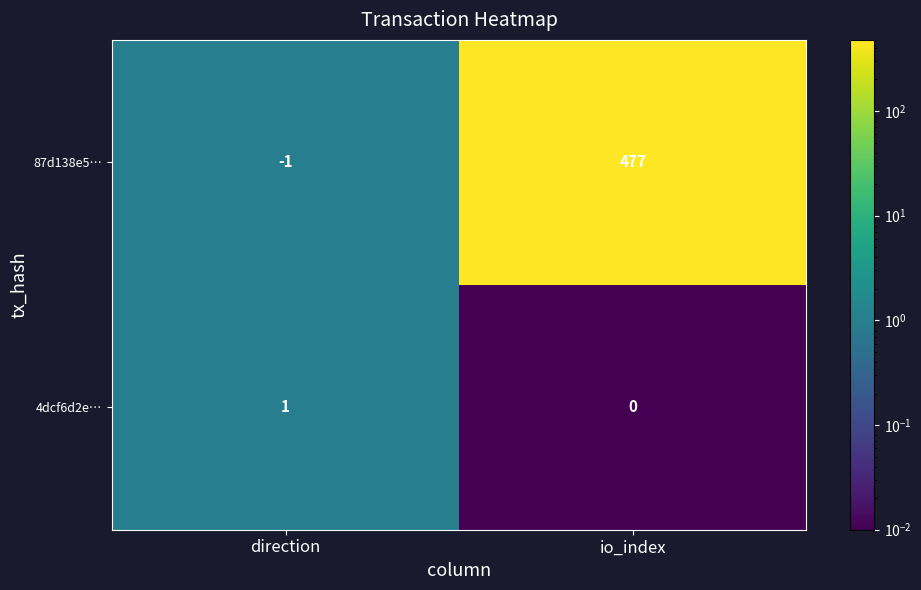

Which series has the largest total across all categories?

87d138e5…